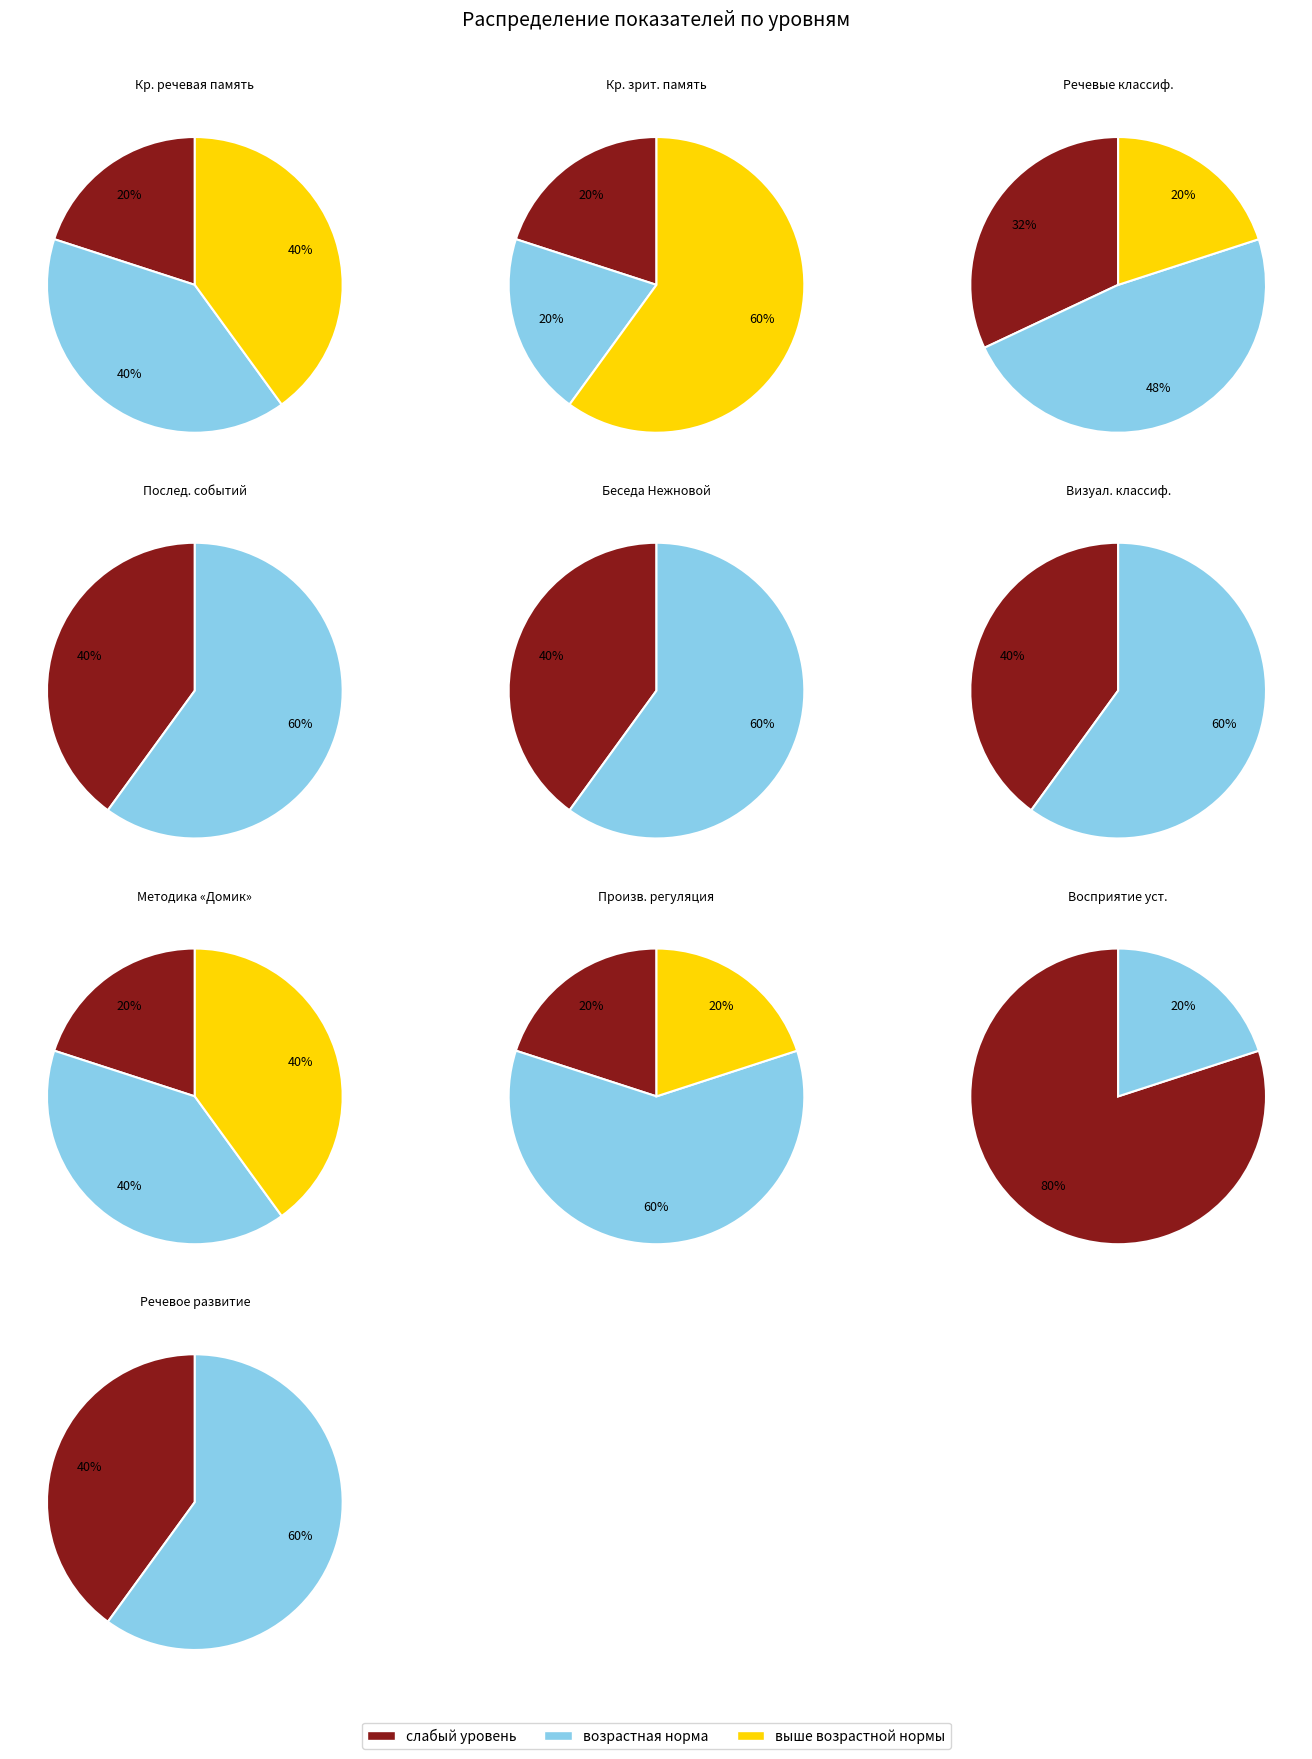

Is the sum of Визуальные классификации and Речевое развитие greater than half?

No